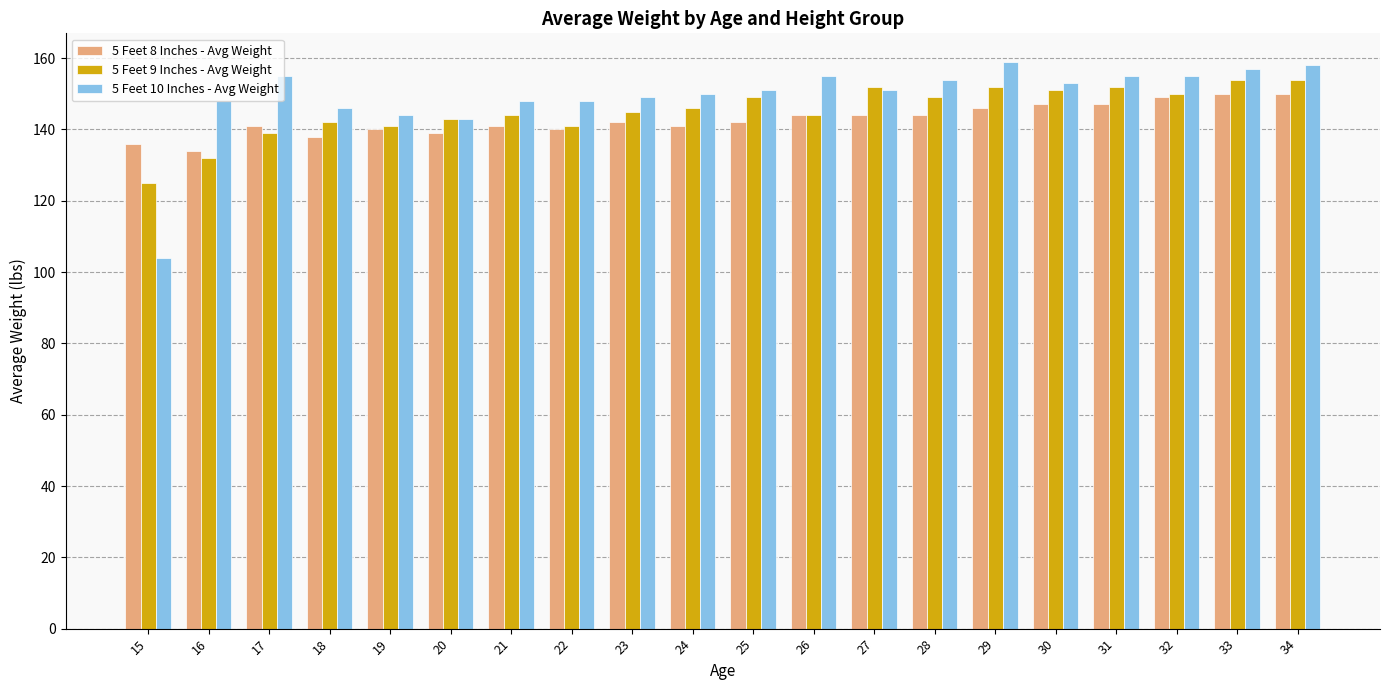

What is the value of the 5 Feet 10 Inches - Avg Weight bar at the 5th from the left?

144